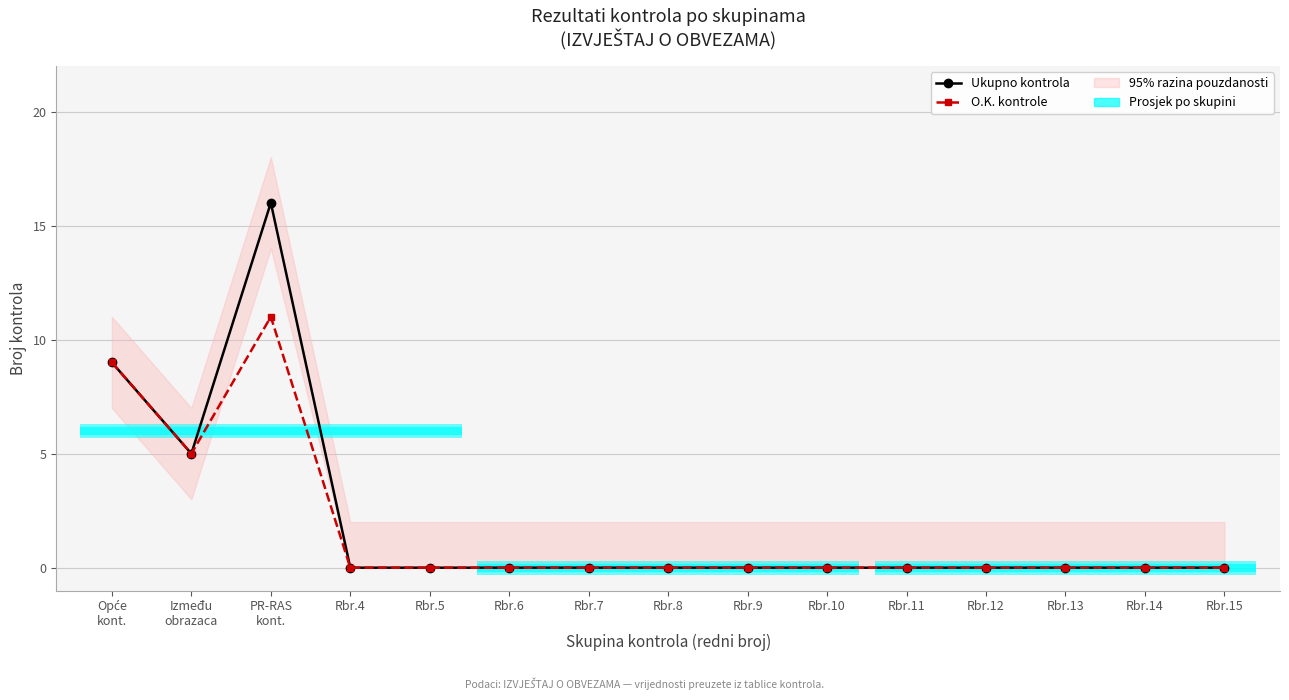

What is the sum of all O.K. kontrole values?

25